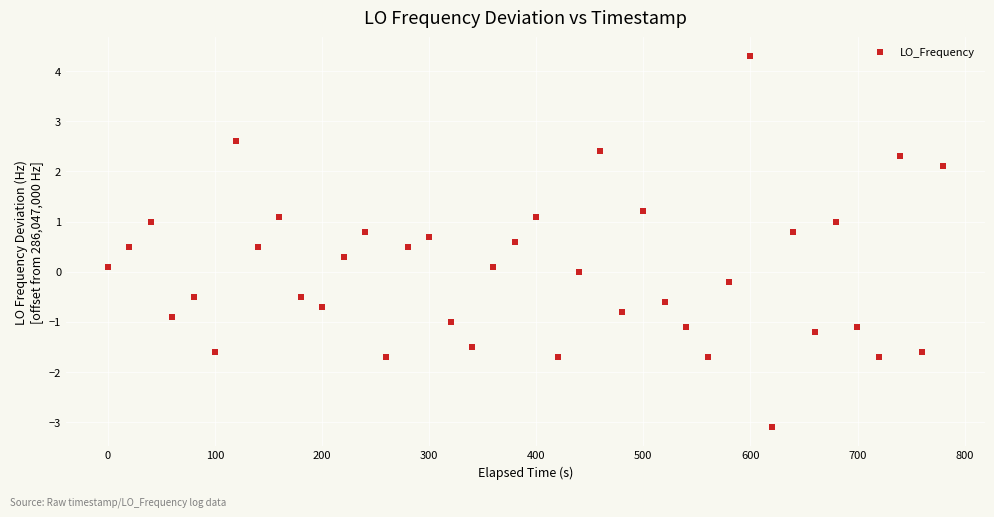

What is the range of Y values (max minus min)?

7.4